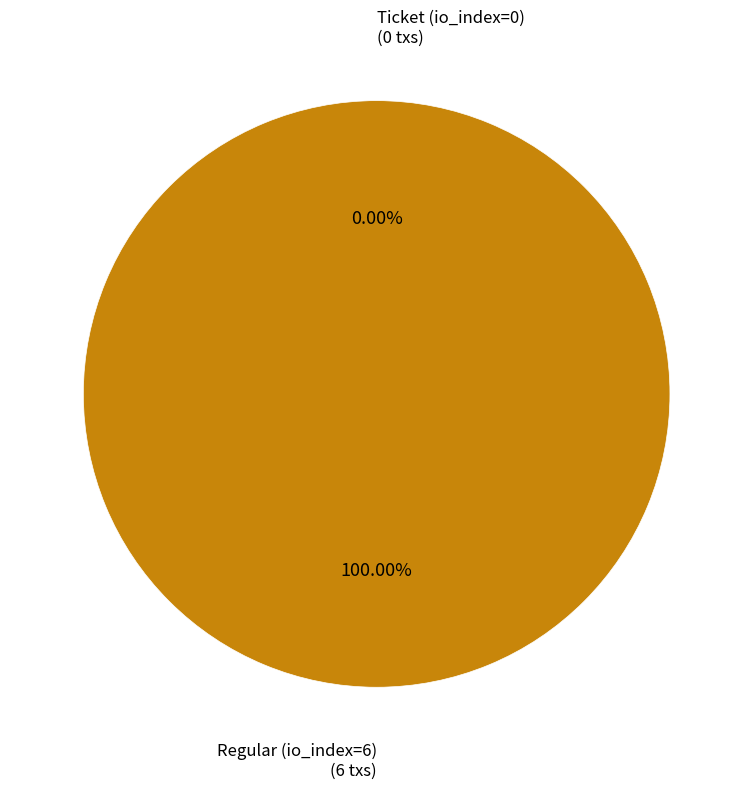

Is there a majority slice in this chart?

Yes